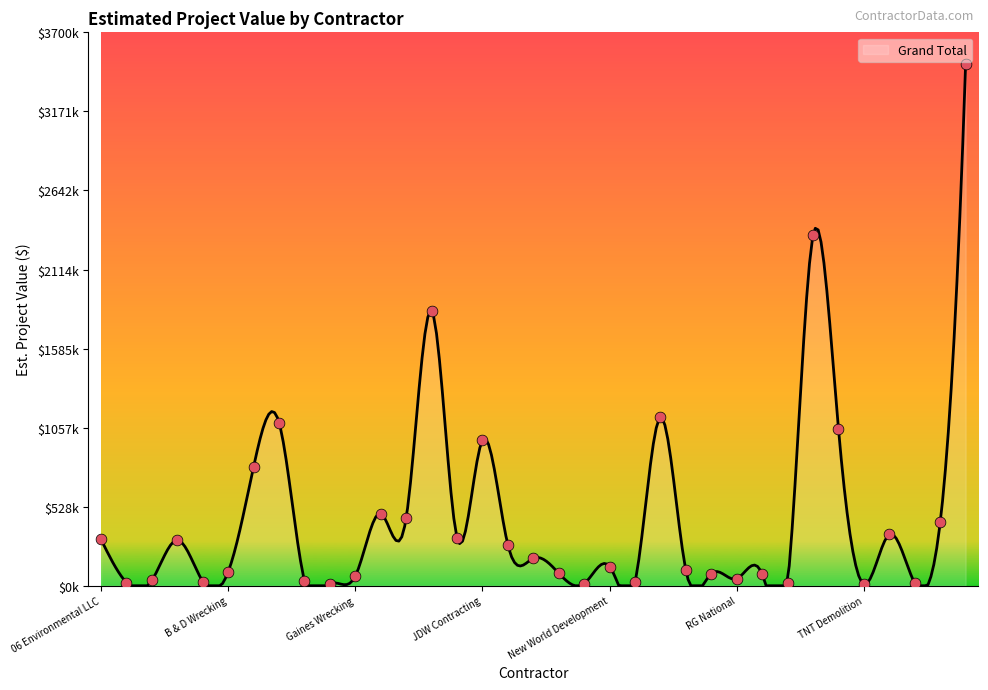

What is the change in value from BFW Contracting to Robert Collins Wrecking?

-719120